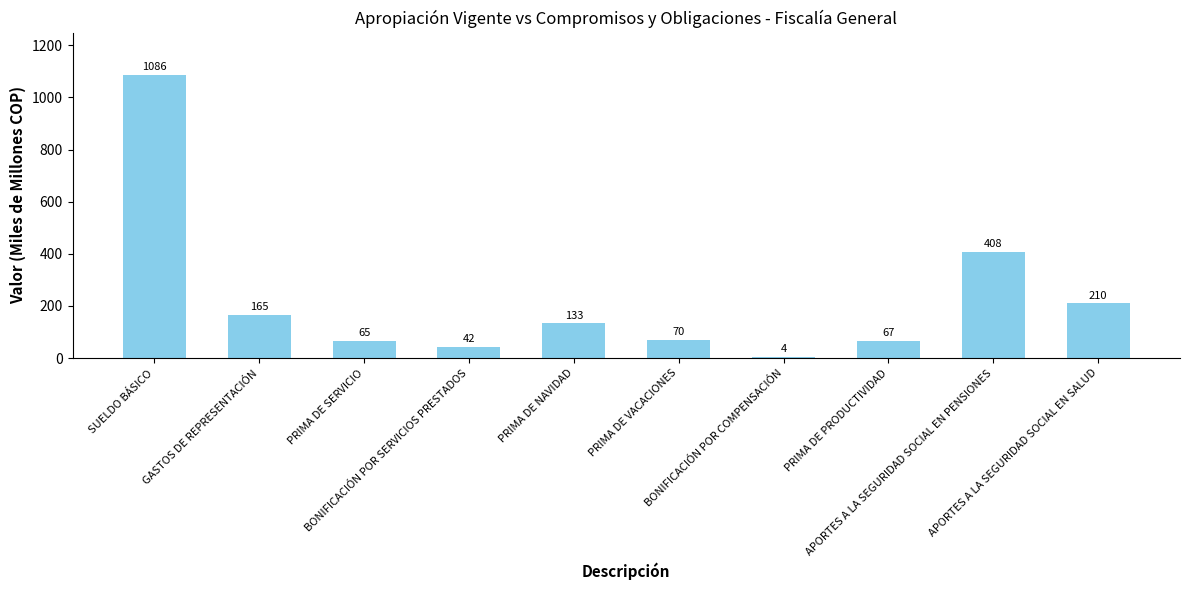

Rank the categories by value from highest to lowest.

SUELDO BÁSICO, APORTES A LA SEGURIDAD SOCIAL EN PENSIONES, APORTES A LA SEGURIDAD SOCIAL EN SALUD, GASTOS DE REPRESENTACIÓN, PRIMA DE NAVIDAD, PRIMA DE VACACIONES, PRIMA DE PRODUCTIVIDAD, PRIMA DE SERVICIO, BONIFICACIÓN POR SERVICIOS PRESTADOS, BONIFICACIÓN POR COMPENSACIÓN